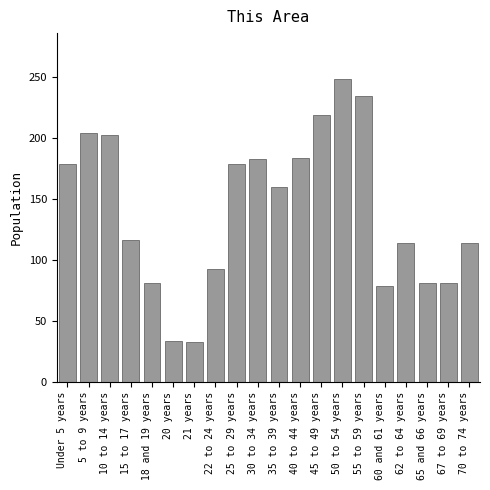

What is the label of the 19th bar from the left?

67 to 69 years